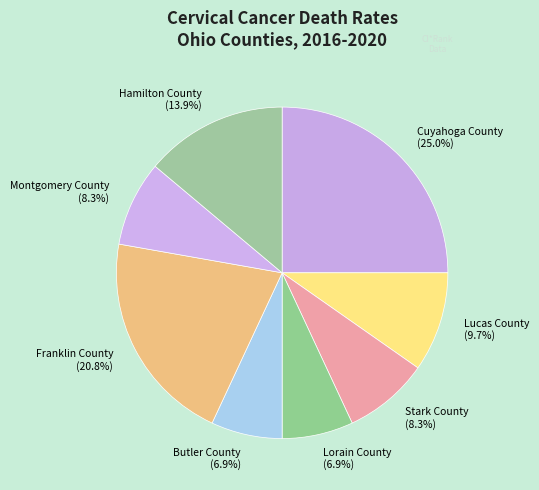

Which category has the biggest portion of the pie?

Cuyahoga County